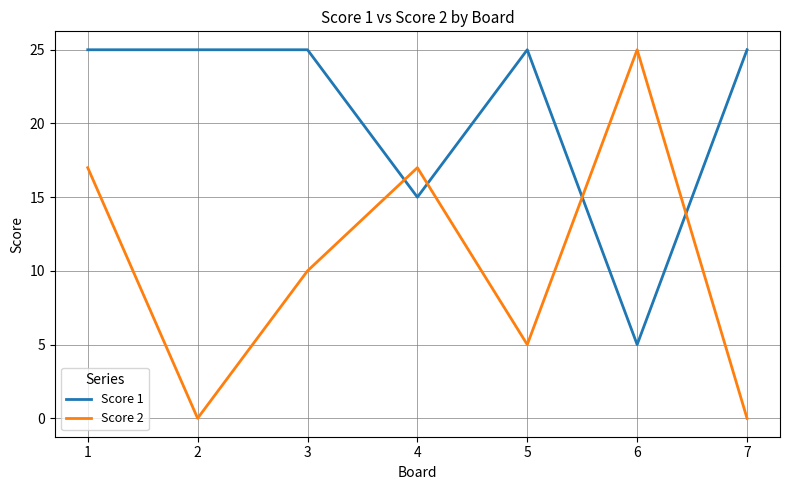

At 4, list the series in order from largest to smallest.

Score 2, Score 1